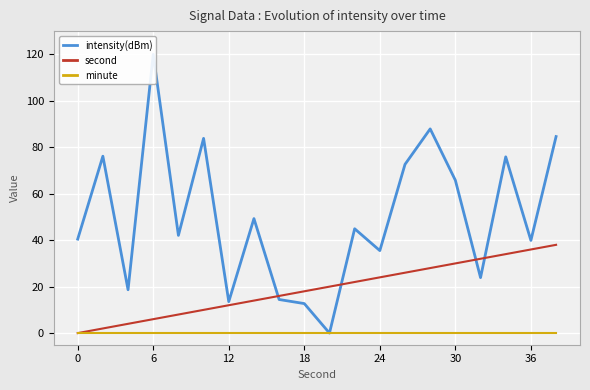

Is it true that second equals -13 at 0?

False